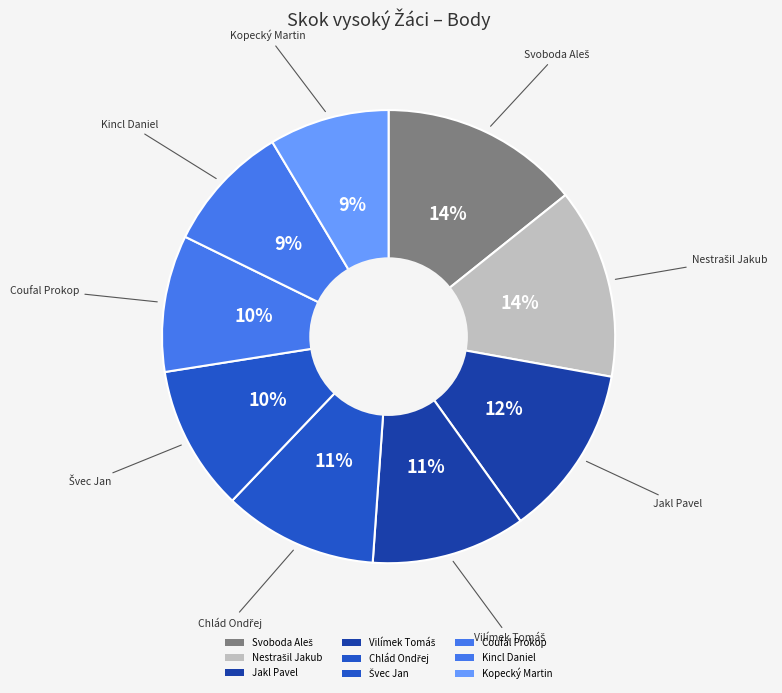

Do Kincl Daniel and Vilímek Tomáš together represent more than half of the pie?

No